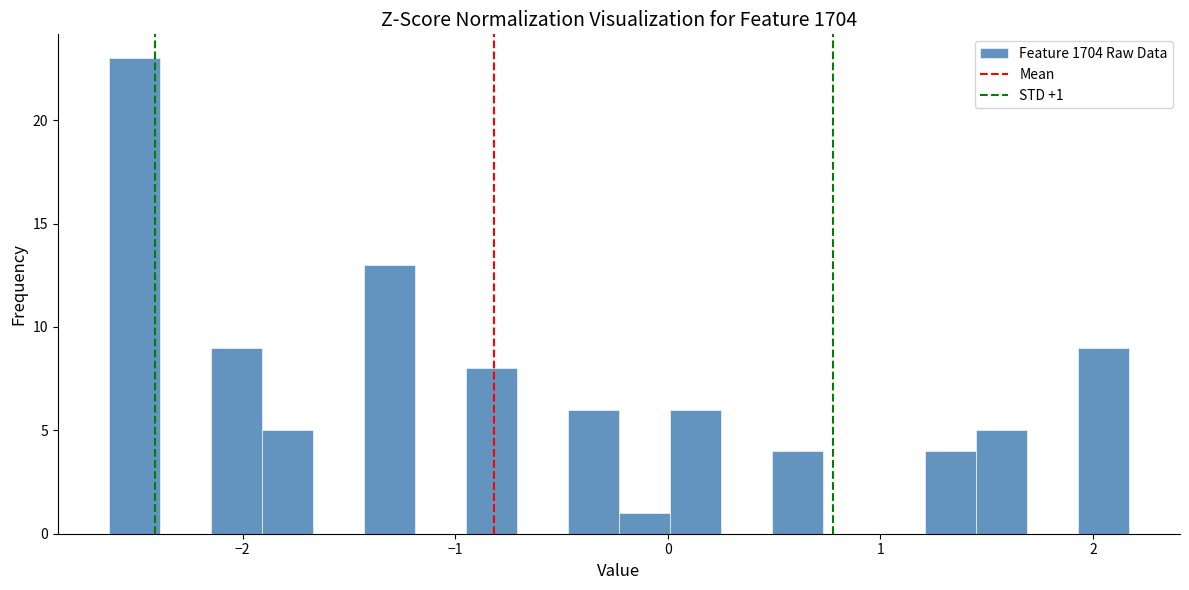

Read against the x-axis, roughly where is the centre of the tallest bar?

-2.5